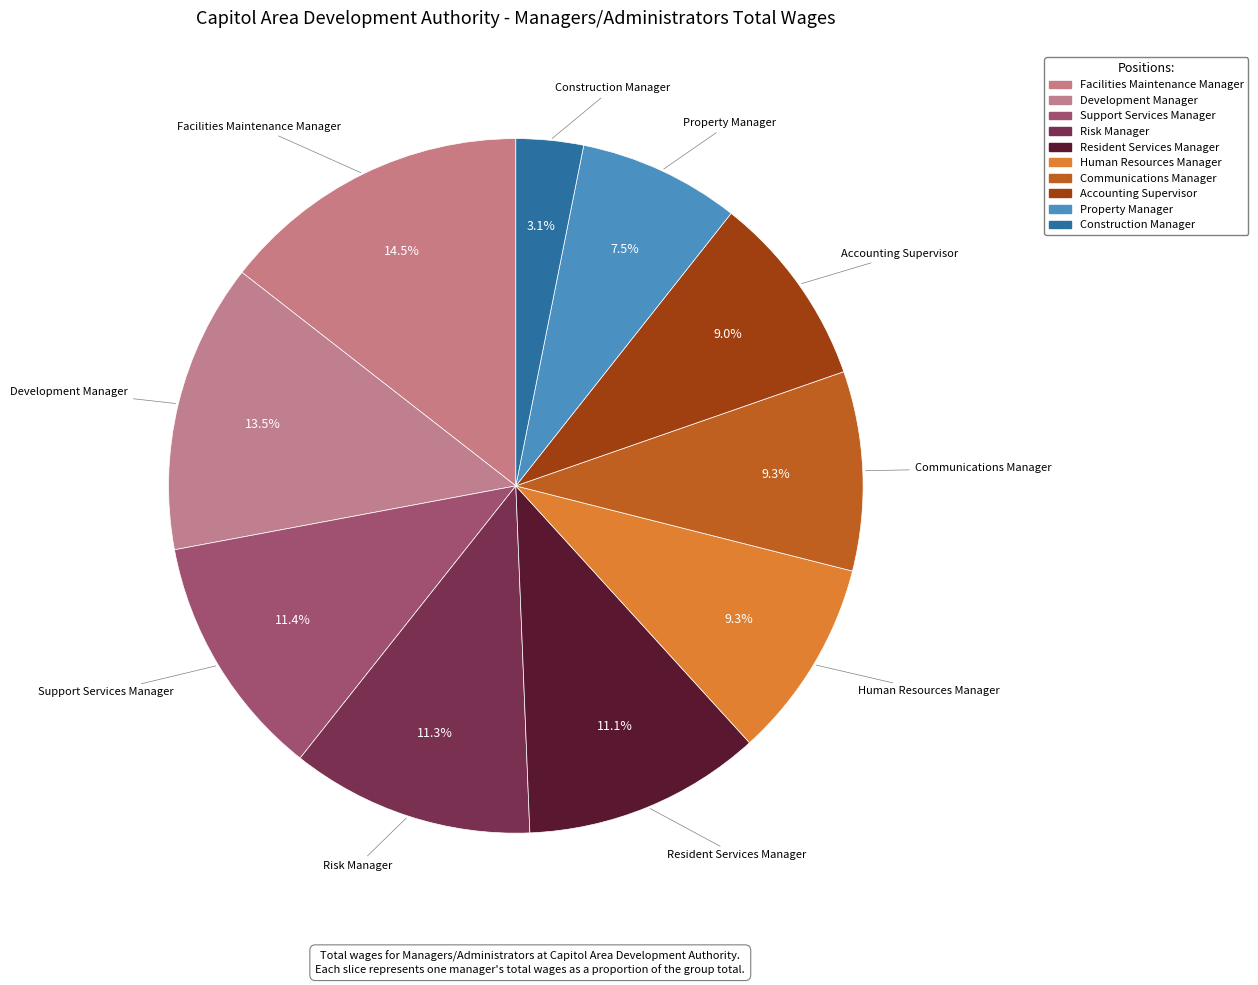

Rank the categories by value from lowest to highest.

Construction Manager, Property Manager, Accounting Supervisor, Communications Manager, Human Resources Manager, Resident Services Manager, Risk Manager, Support Services Manager, Development Manager, Facilities Maintenance Manager